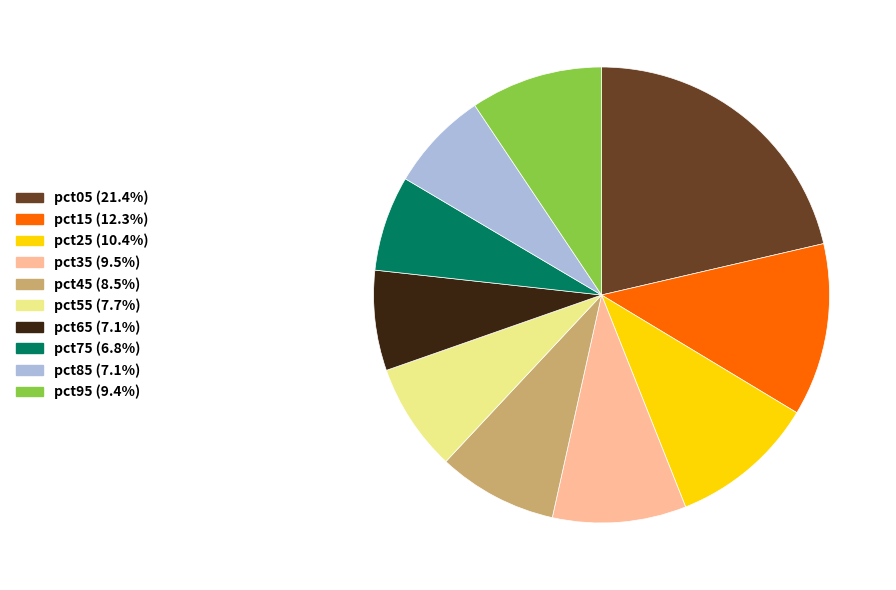

Is the sum of pct95 (9.4%) and pct55 (7.7%) greater than half?

No